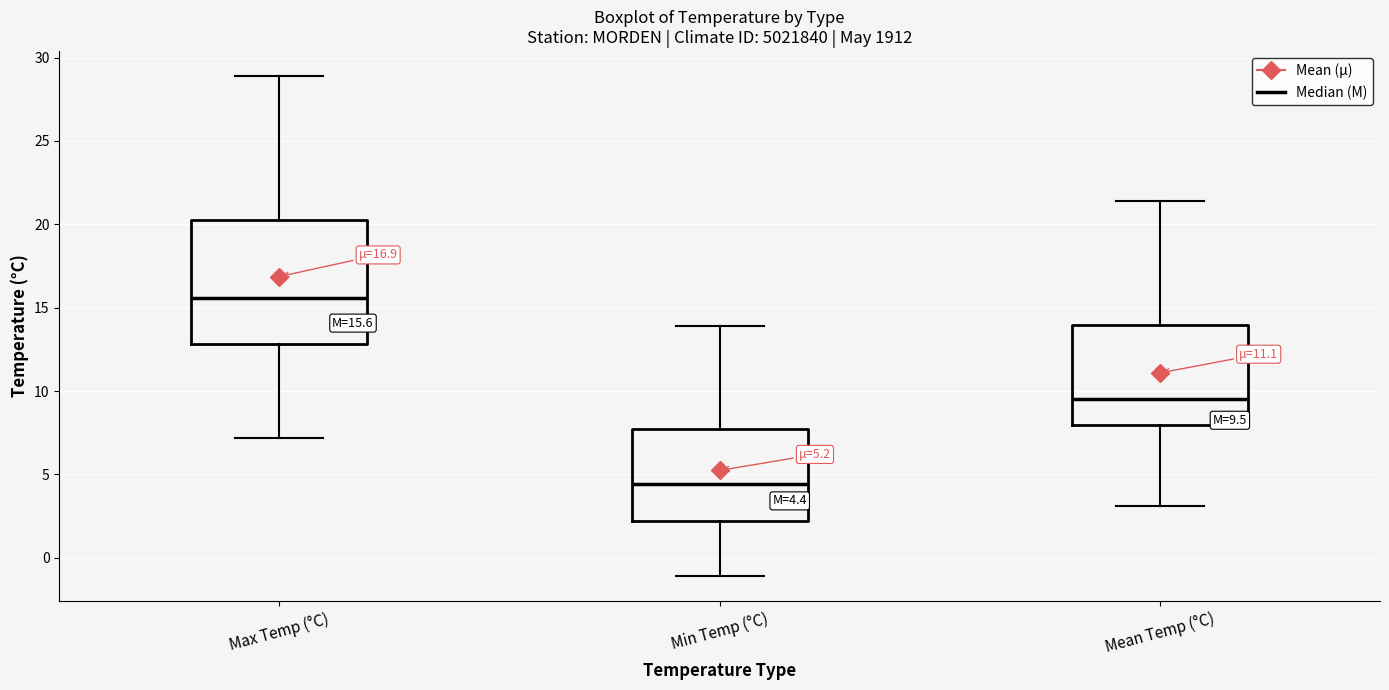

Comparing the boxes themselves (not the whiskers), which one is the tallest?

Max Temp (°C)